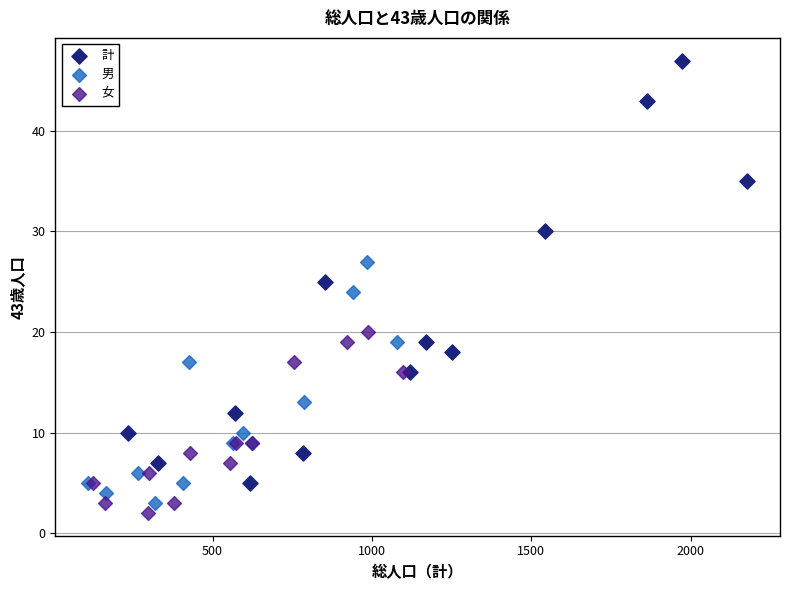

Which series contains the highest Y value?

計